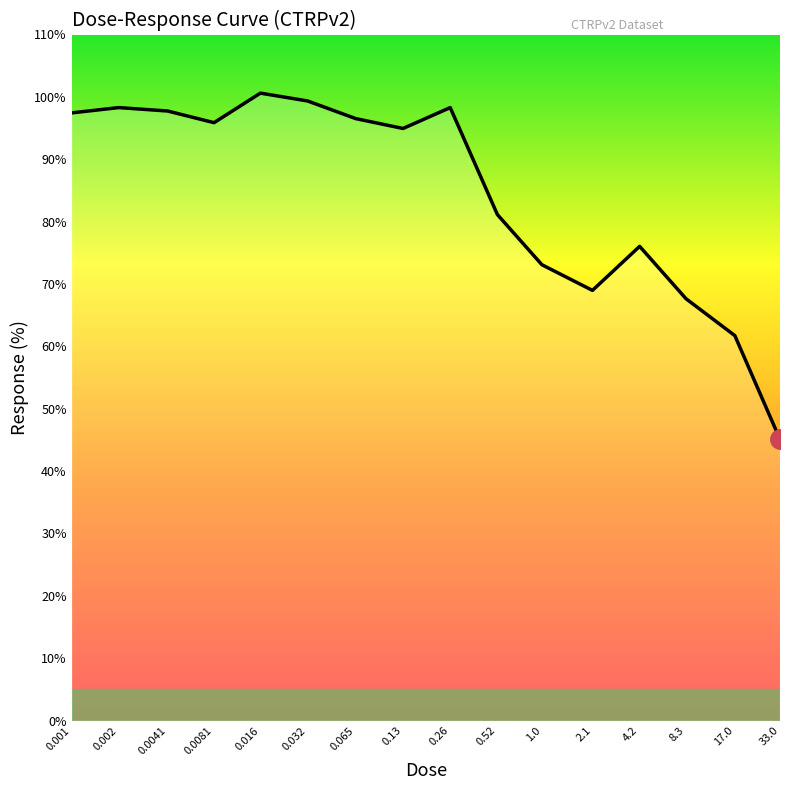

What is the difference between the maximum and minimum values?

55.5